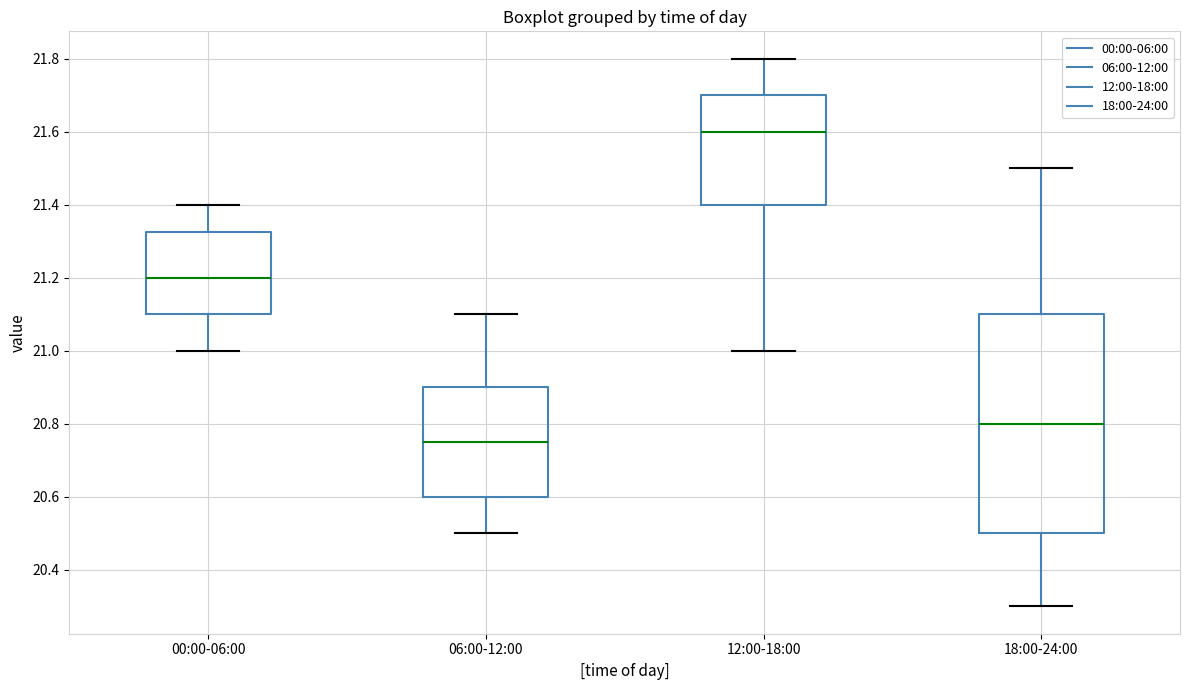

Which box's median line is the lowest?

06:00-12:00